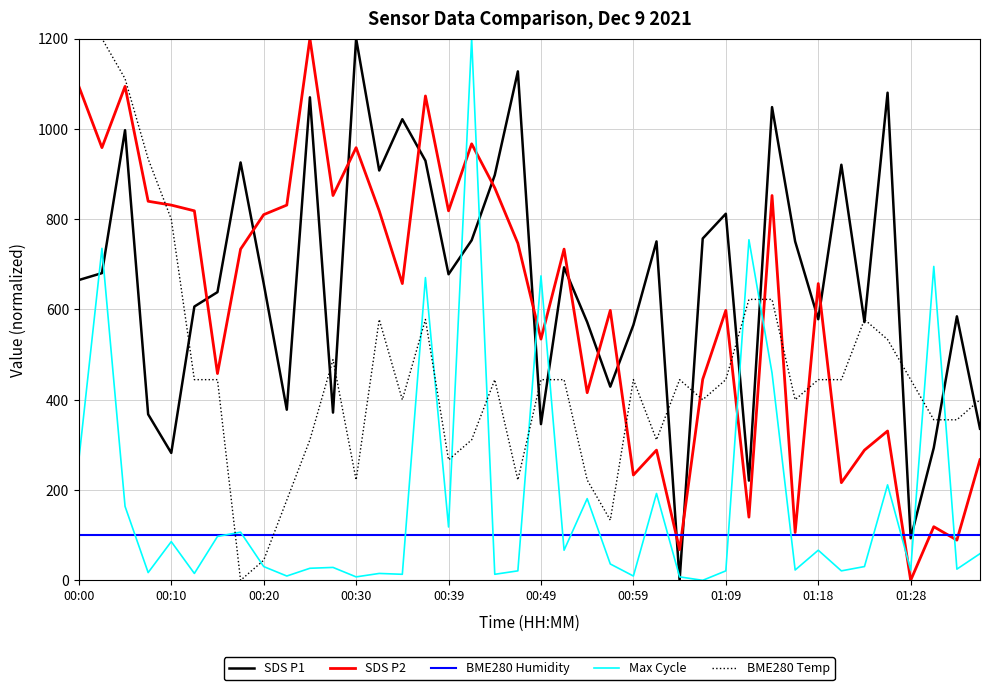

What is the highest value of the Max Cycle series?

1200.0